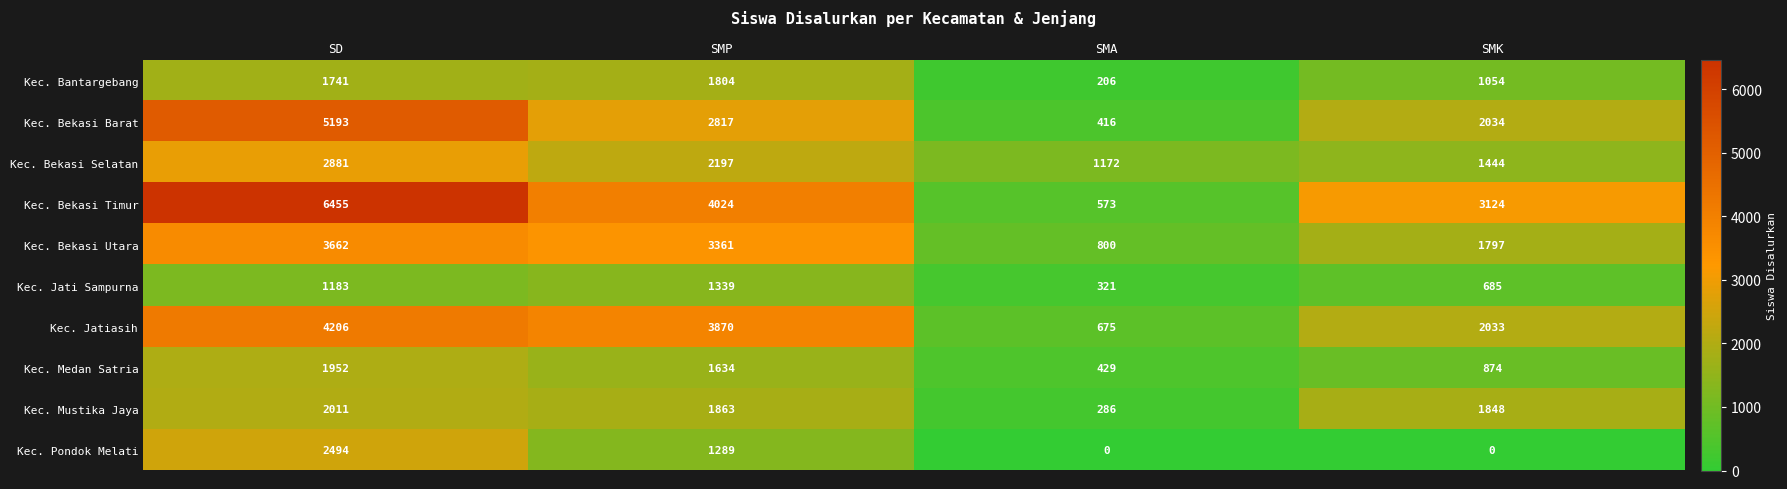

How many series are shown in this chart?

10